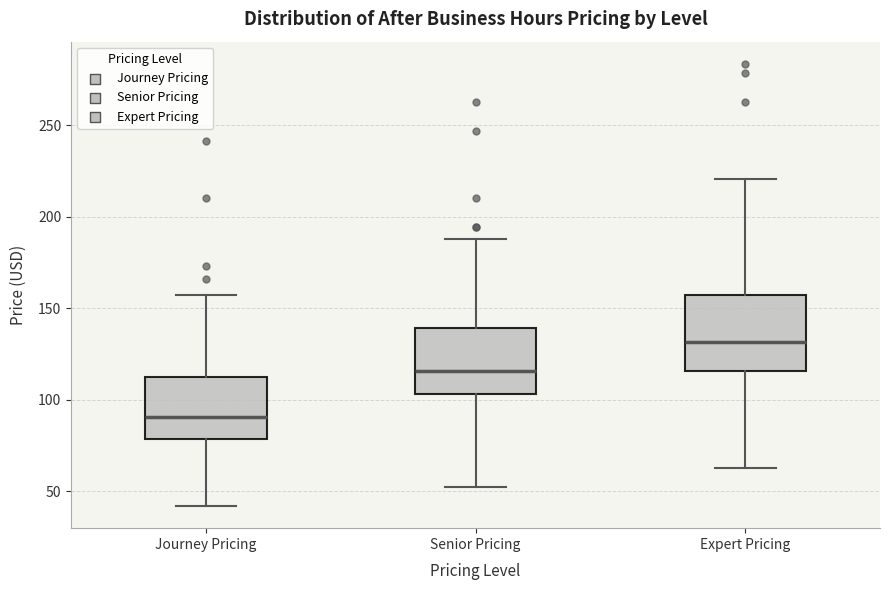

Where does the lower whisker of the box for Senior Pricing end on the y-axis? The values are not printed on the chart, so give them approximately, as read against the axis.

55